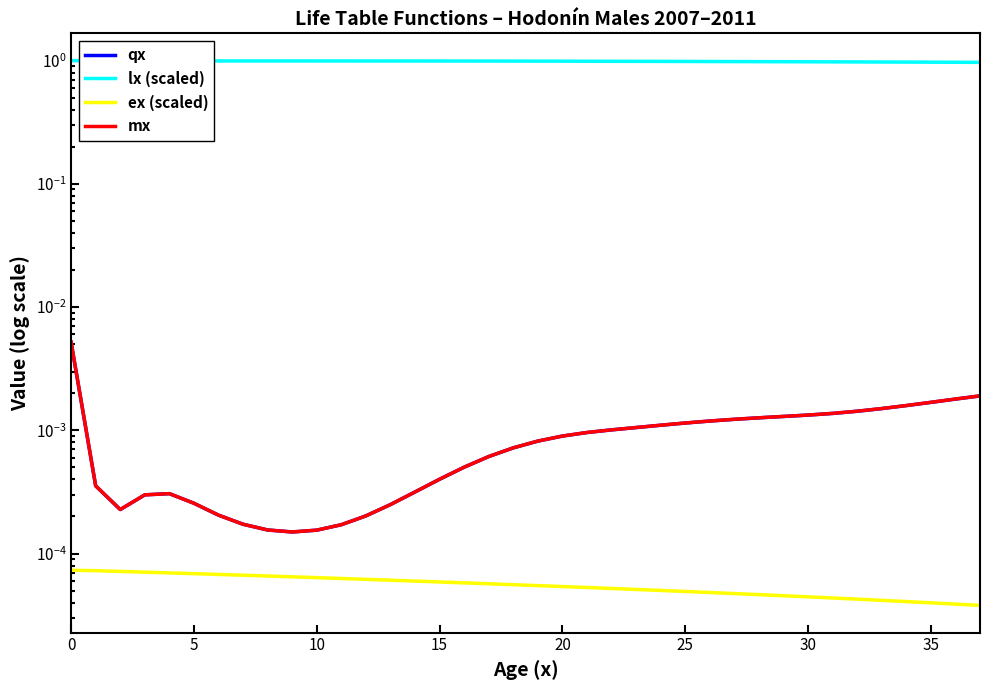

What are all the series names shown in the legend?

qx, lx (scaled), ex (scaled), mx